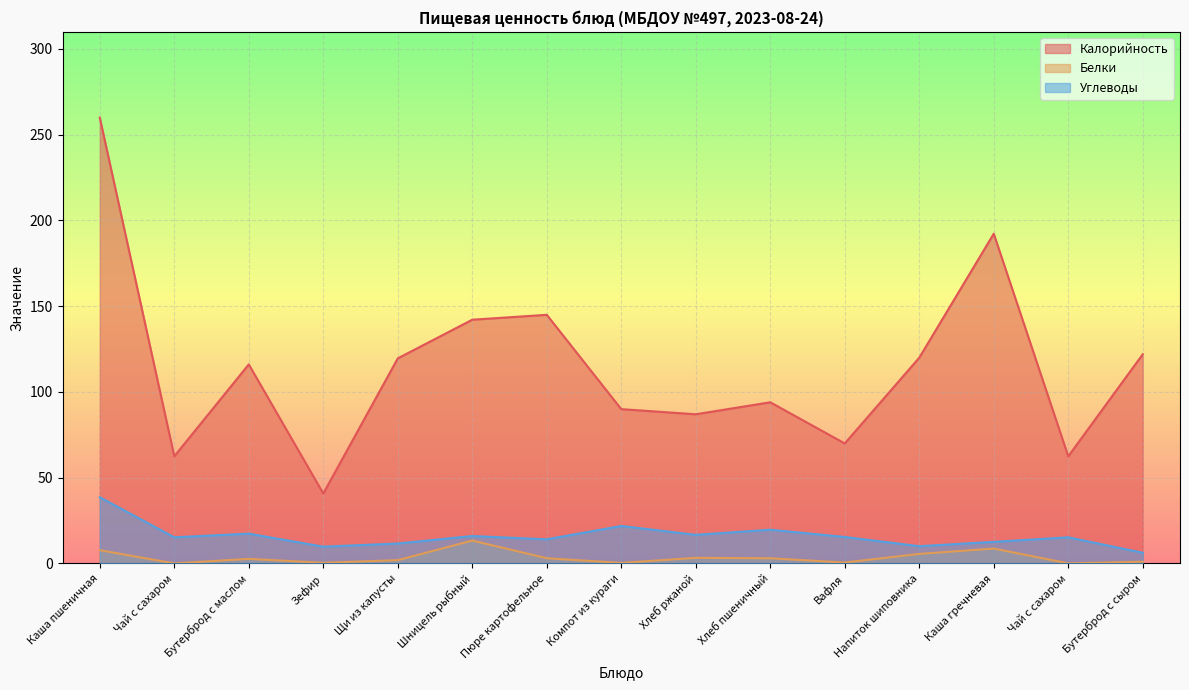

Which series has the largest total across all categories?

Калорийность